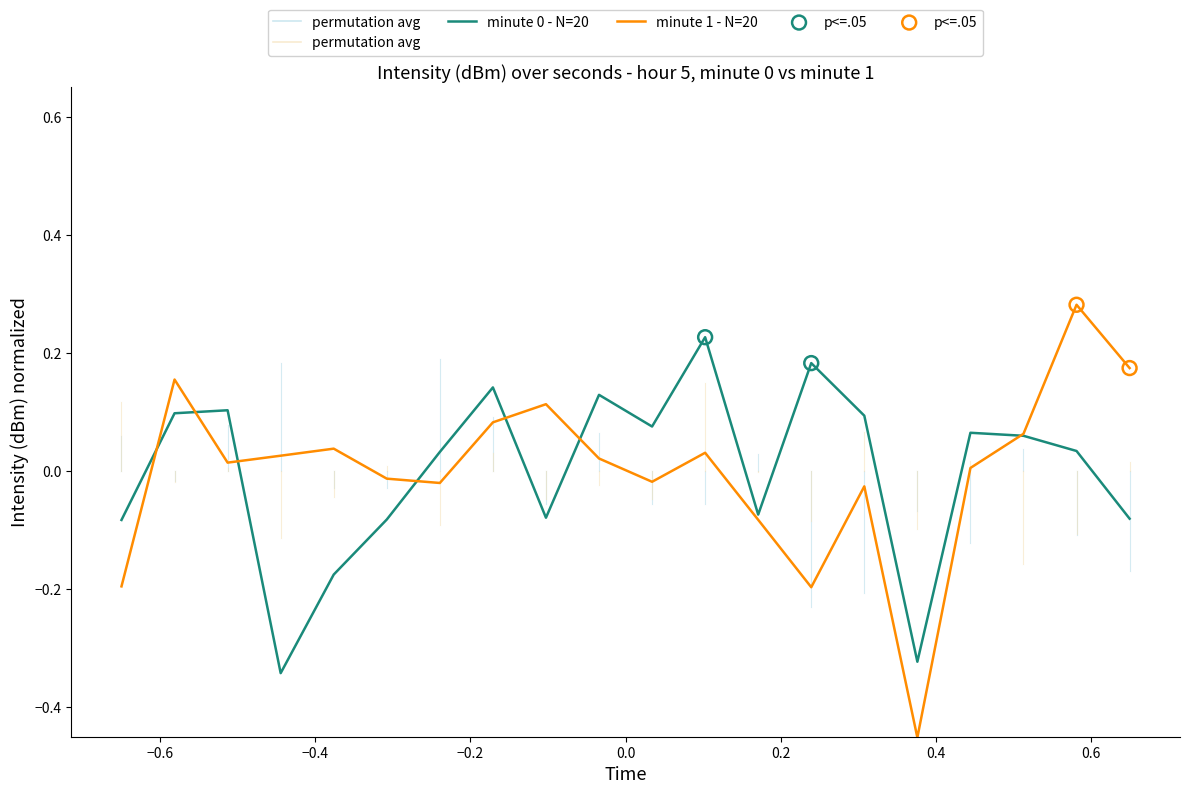

Is this an area chart (filled region under the line)?

No